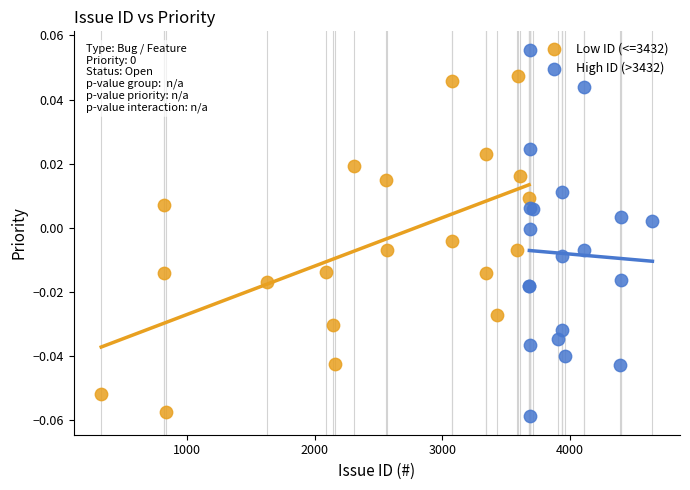

Which series has the largest Y range (max minus min)?

High ID (>3432)